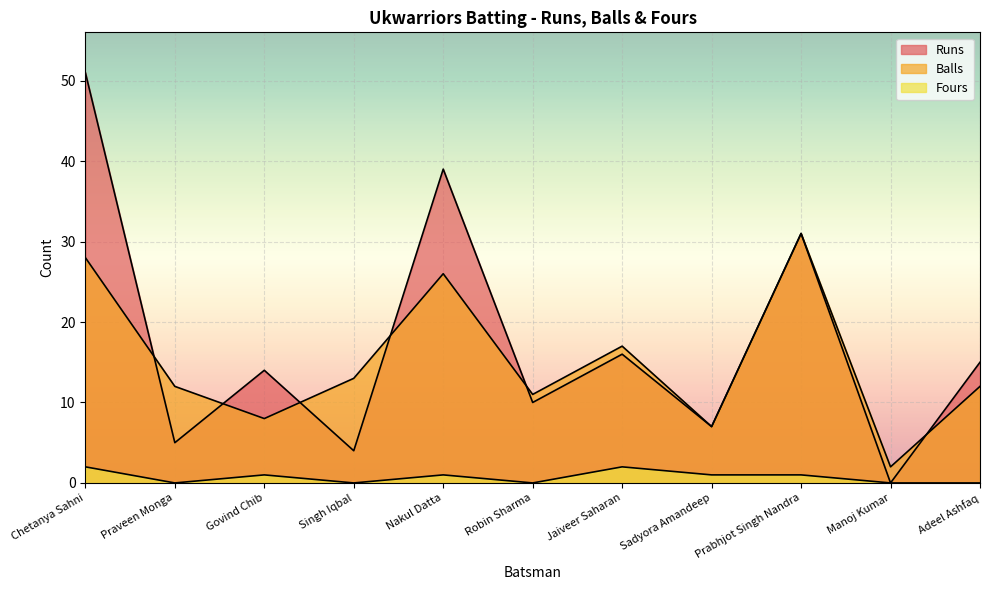

True or false: Fours and Runs cross at least once.

False